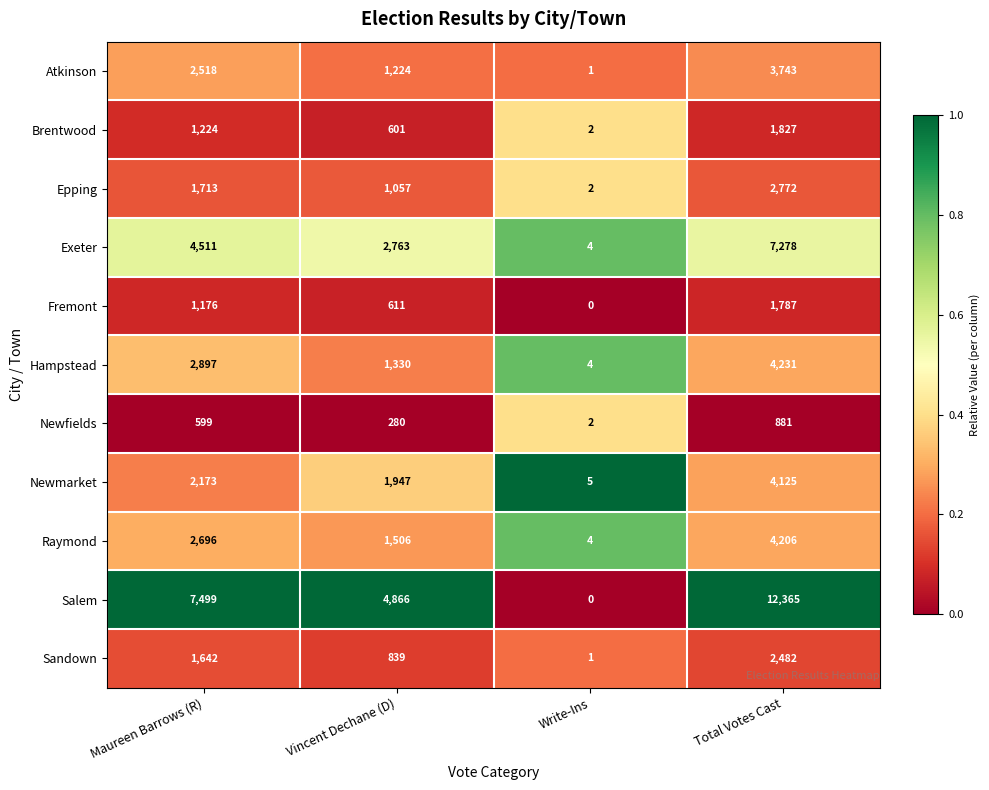

Rank the series by their maximum value, from lowest to highest.

Newfields, Fremont, Brentwood, Sandown, Epping, Atkinson, Newmarket, Raymond, Hampstead, Exeter, Salem